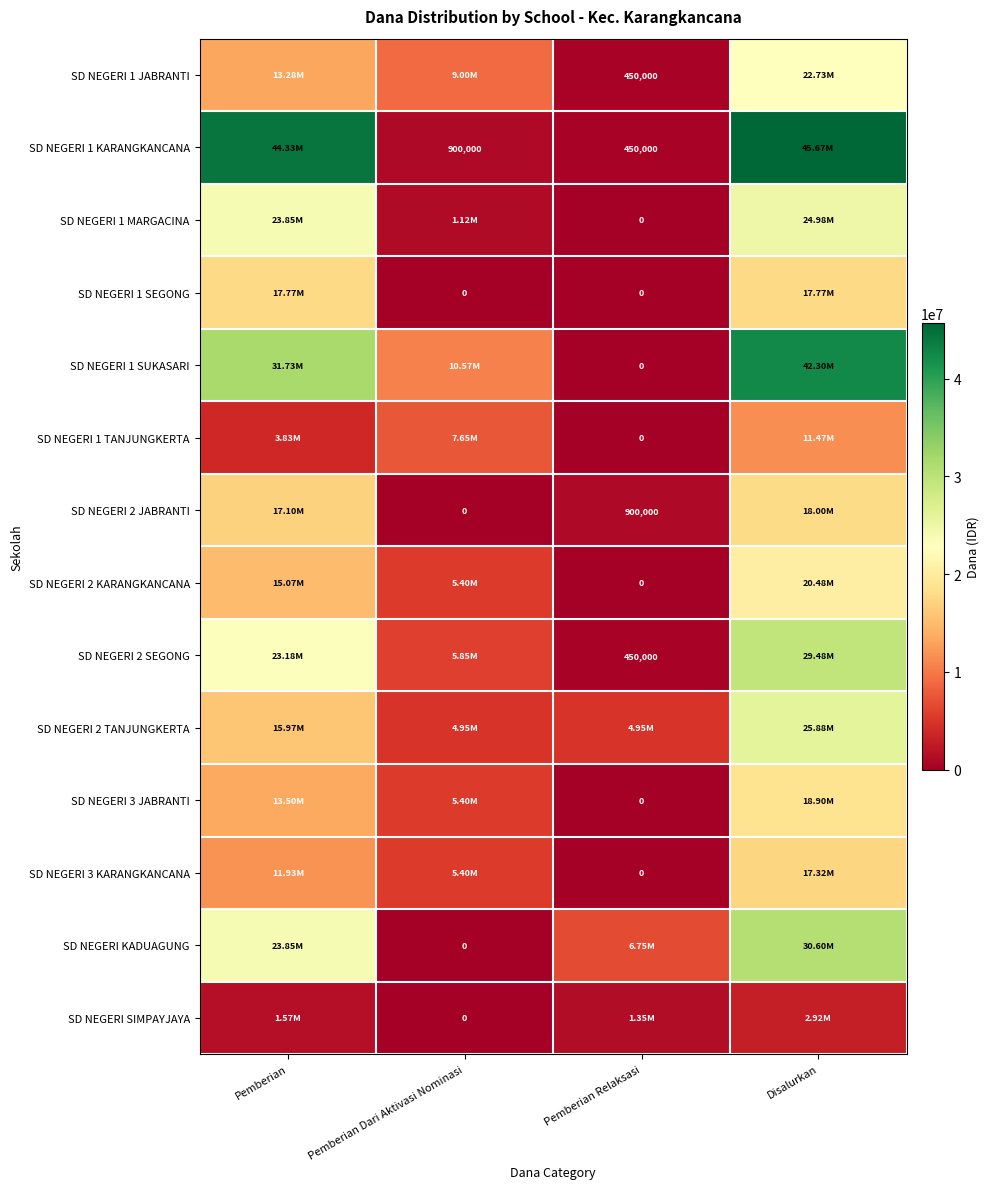

Is it true that SD NEGERI 1 KARANGKANCANA equals 79891917 at Disalurkan?

False